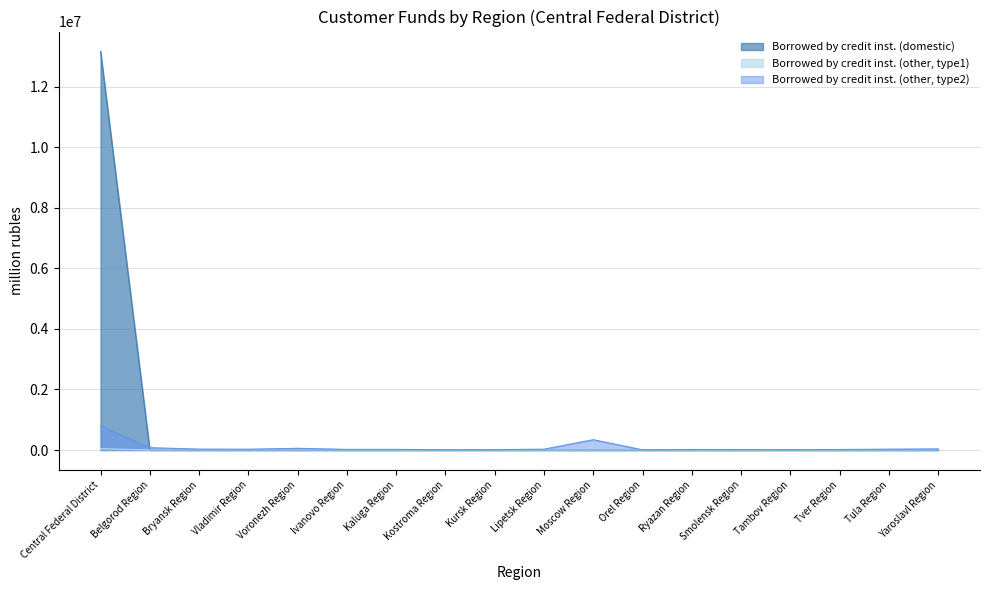

At which label does Borrowed by credit inst. (other, type2) first exceed 26435?

Central Federal District